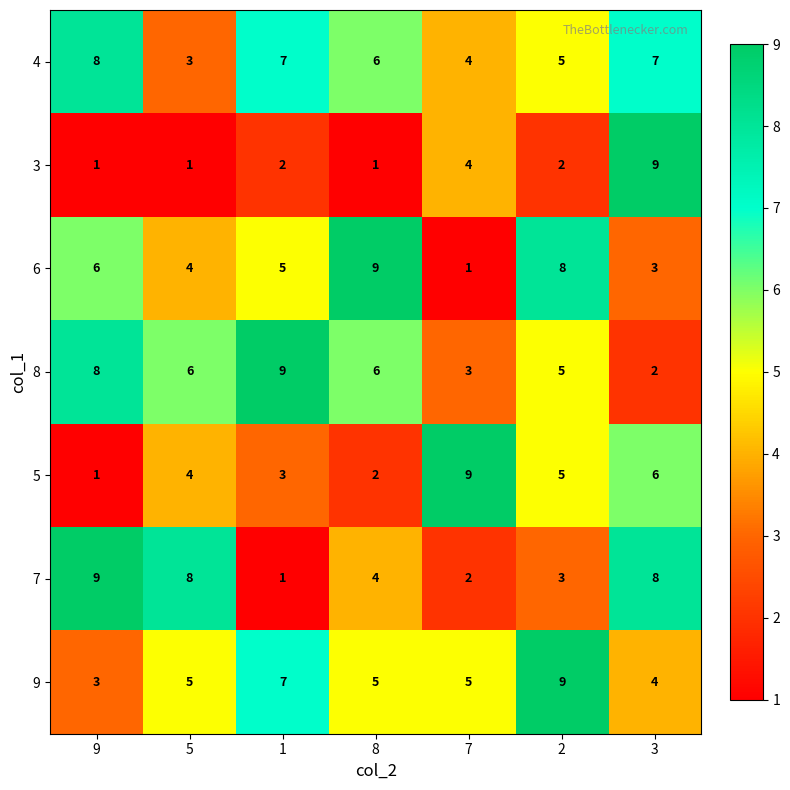

Between 7 and 3, which series saw the biggest shift?

7